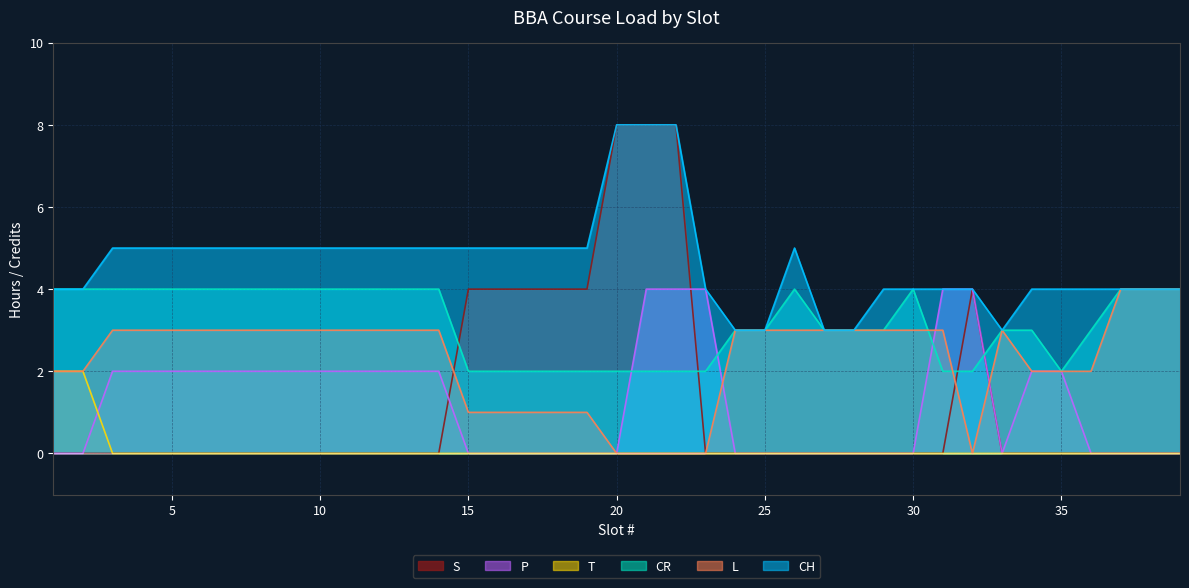

At which category is the sum across all series the highest?

21